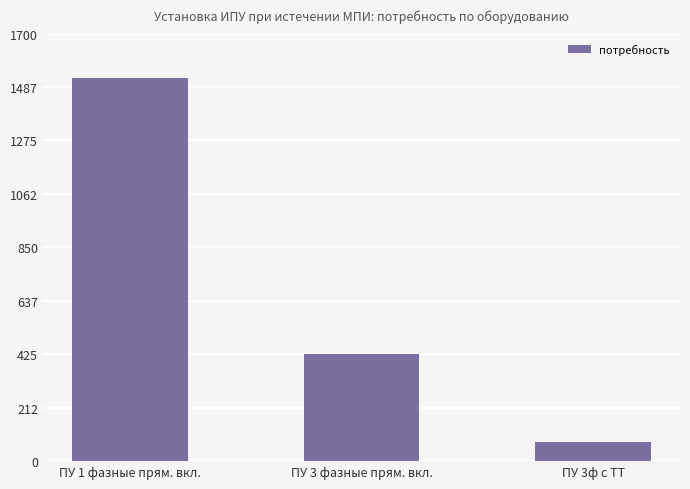

List the labels in order of value, largest first.

ПУ 1 фазные прям. вкл., ПУ 3 фазные прям. вкл., ПУ 3ф с ТТ